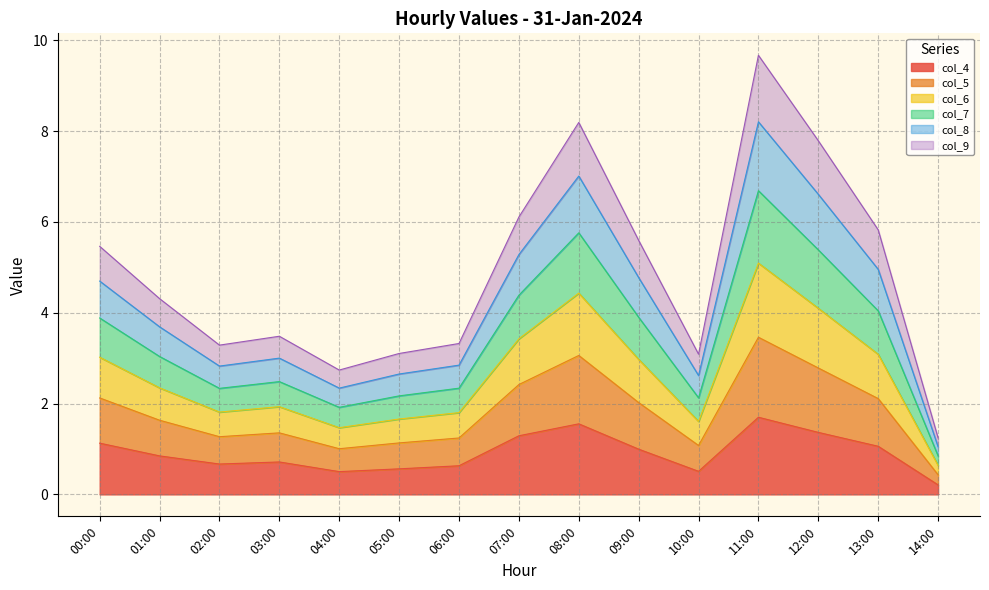

What is the label of the 14th point from the left?

13:00